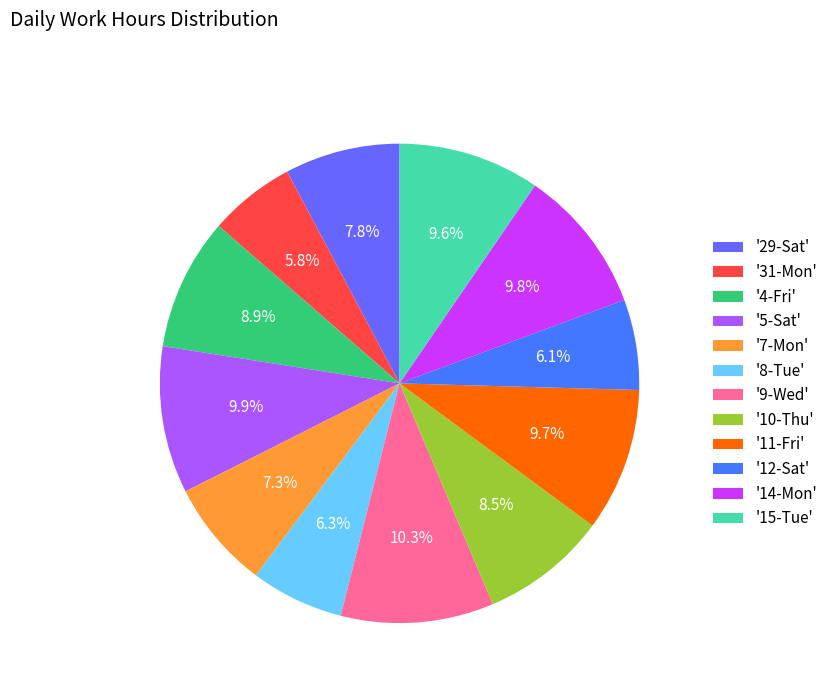

Which category has the smallest portion of the pie?

31-Mon